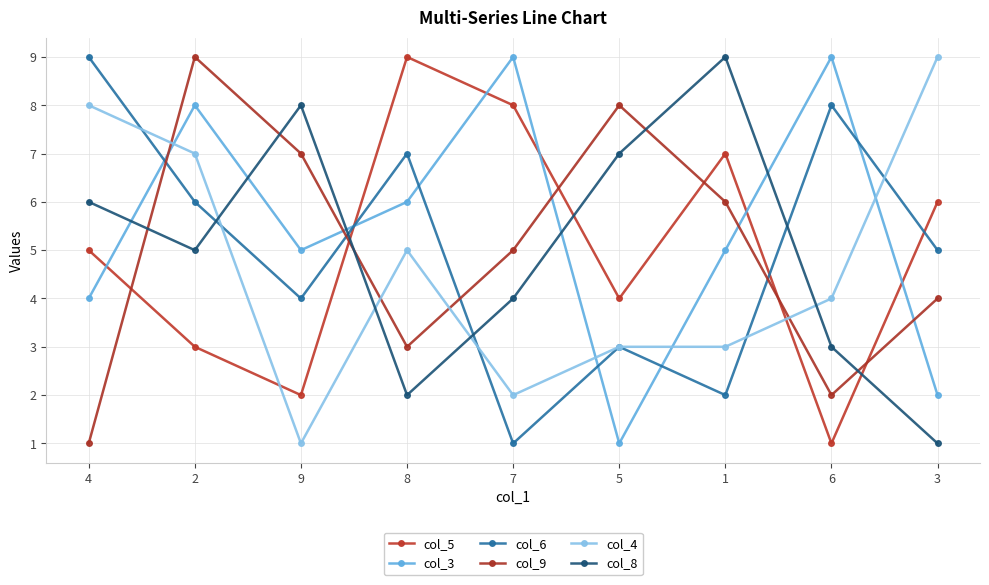

How many lines are shown in the chart?

6